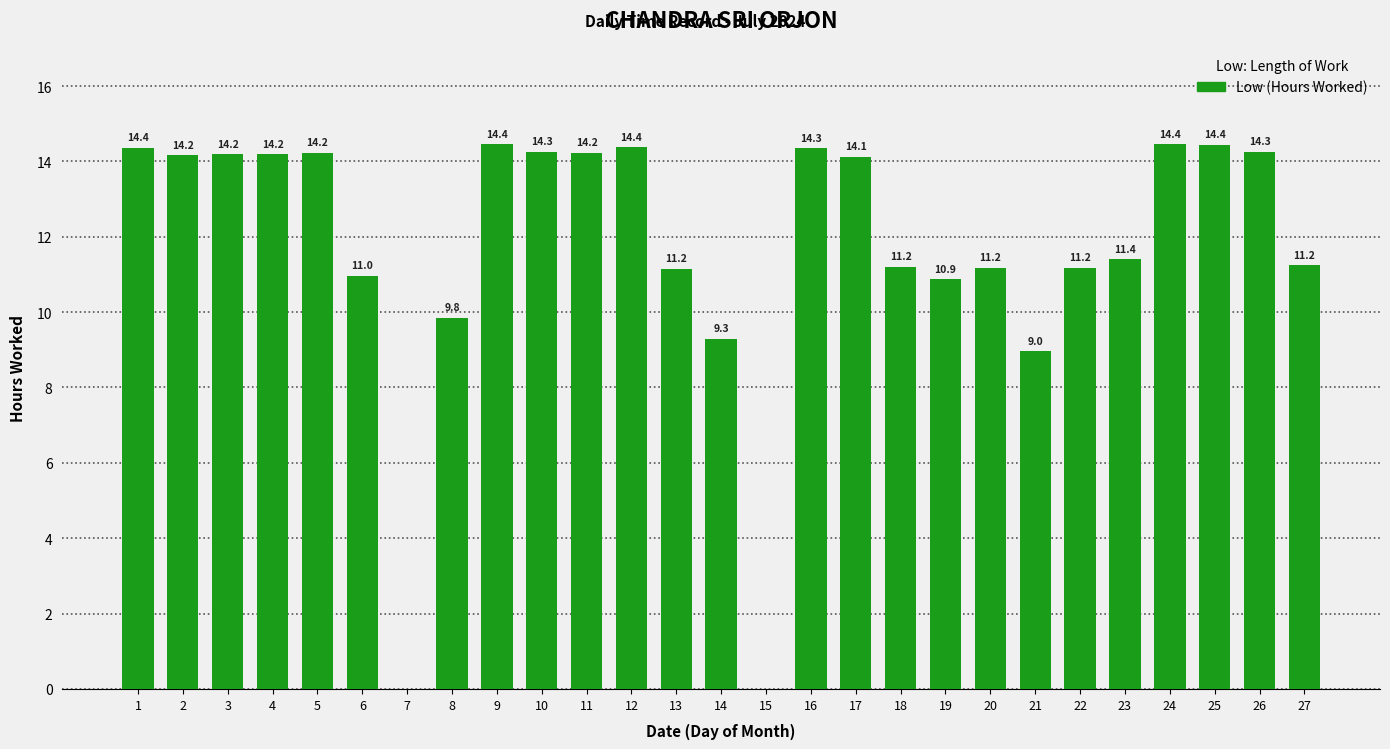

The value at 15 is -5.5. True or false?

False